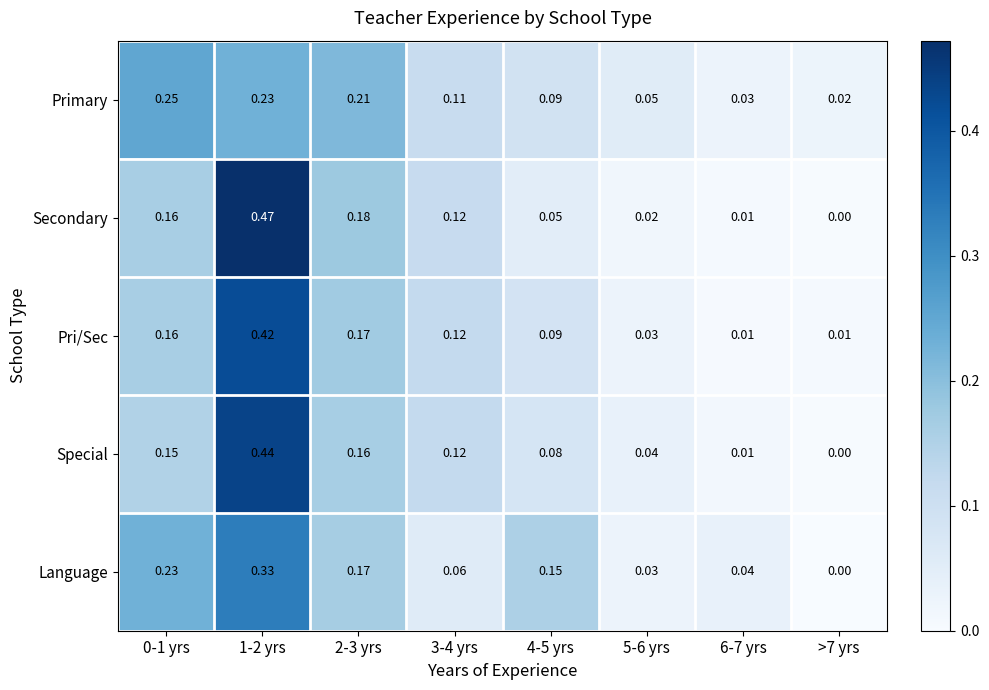

Which series has the largest range (max minus min)?

Secondary